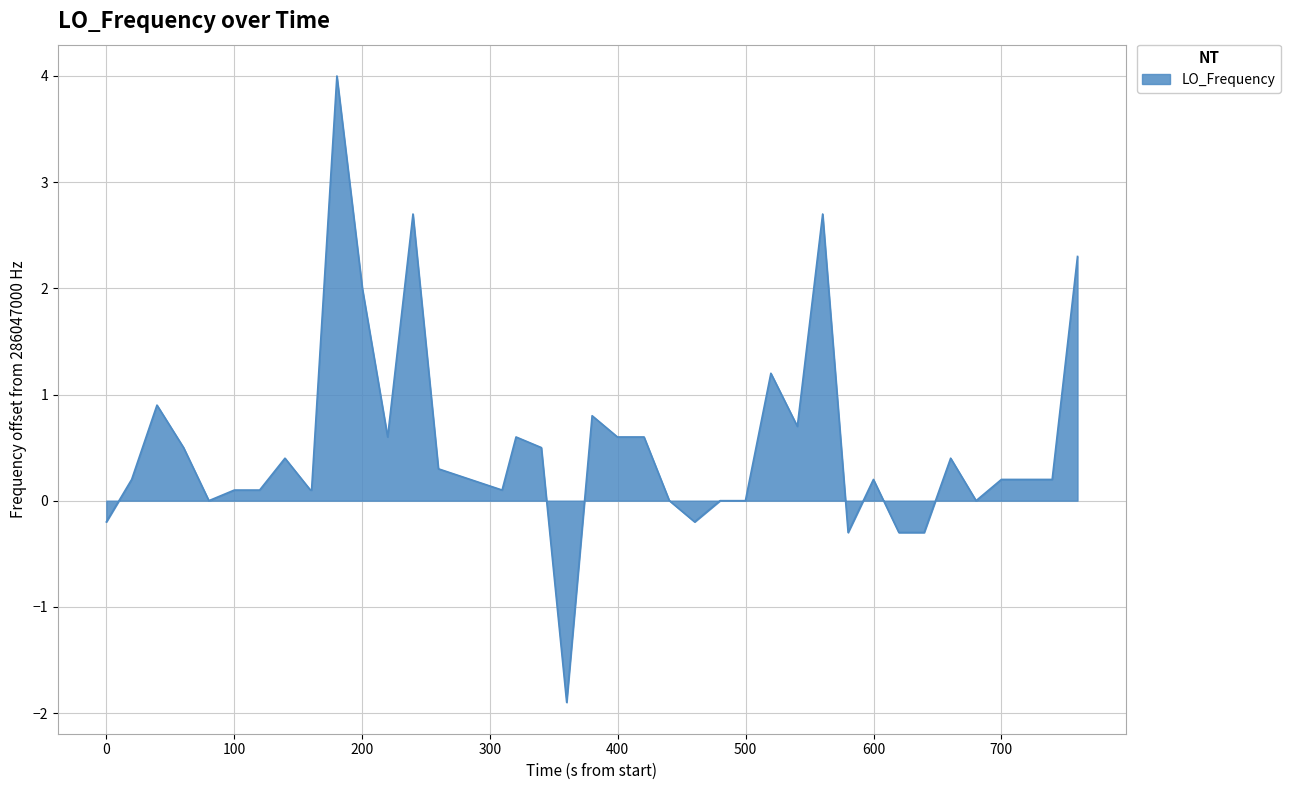

True or false: there are more than 1 points higher than both neighbors.

True